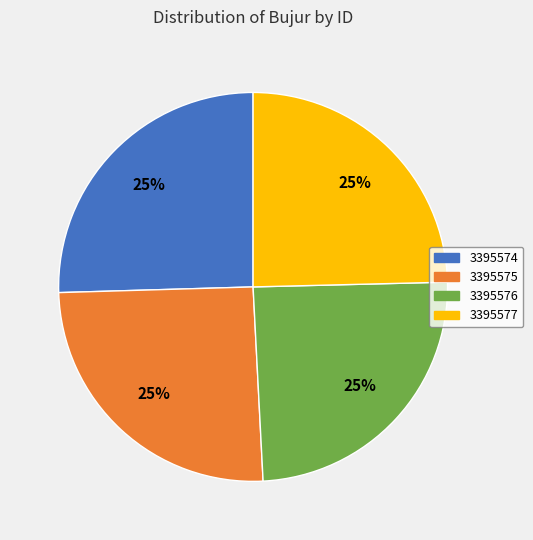

What percentage is the 3395576 slice, to the nearest percent?

25%